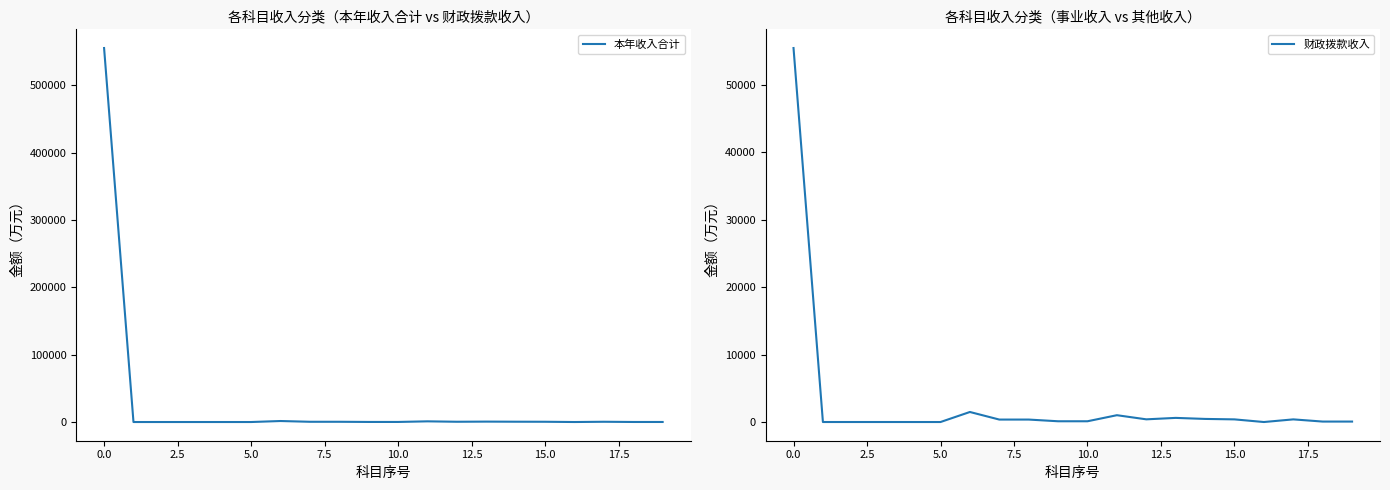

Where does the 本年收入合计 series first go above 364?

0.0